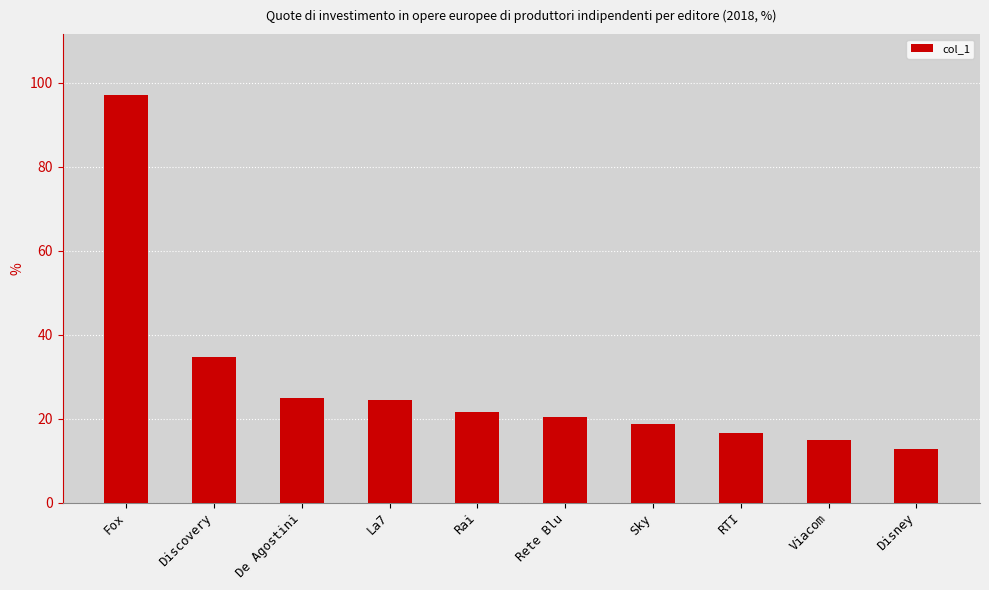

Reading right to left, what are all the values shown in this chart?

Disney=12.7	Viacom=14.9	RTI=16.7	Sky=18.8	Rete Blu=20.5	Rai=21.5	La7=24.4	De Agostini=24.9	Discovery=34.6	Fox=97.0